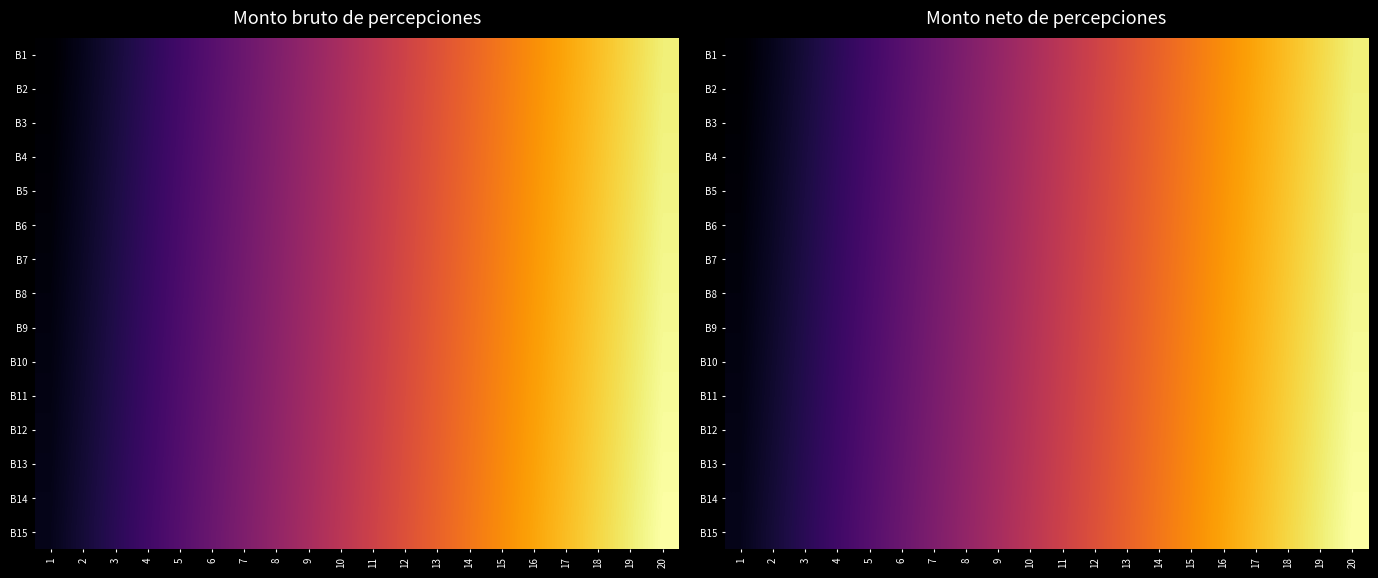

Which label corresponds to the smallest value in the chart?

1